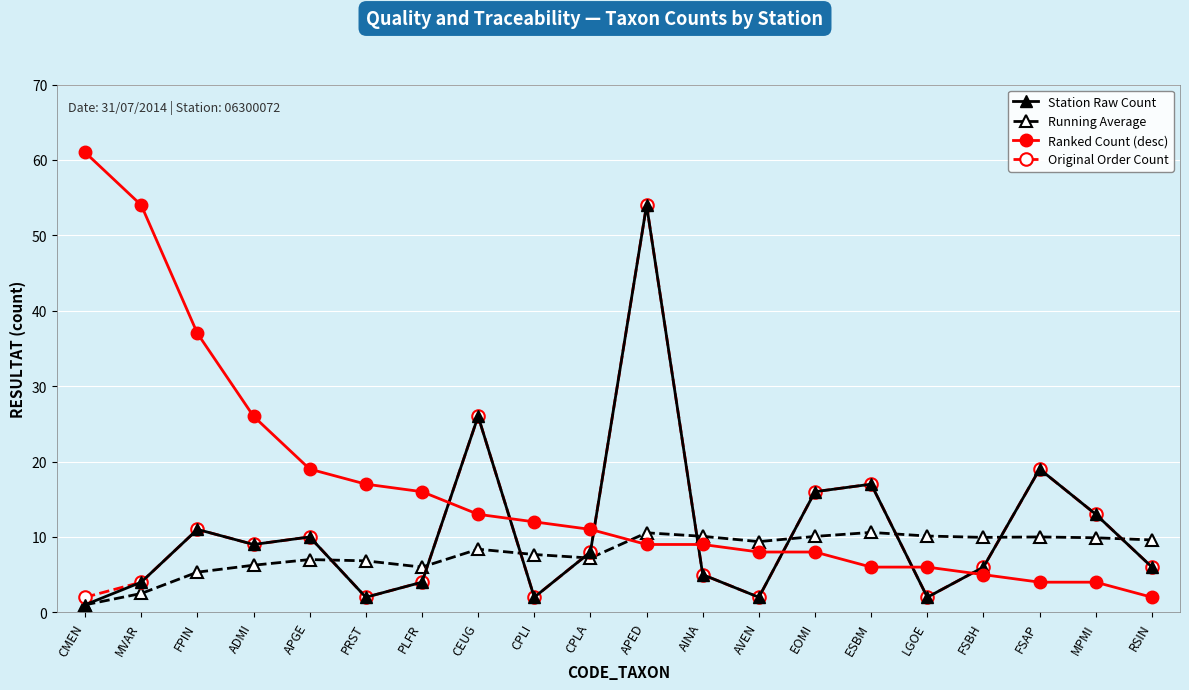

What is the difference between the maximum and minimum values in the Ranked Count (desc) series?

59.0